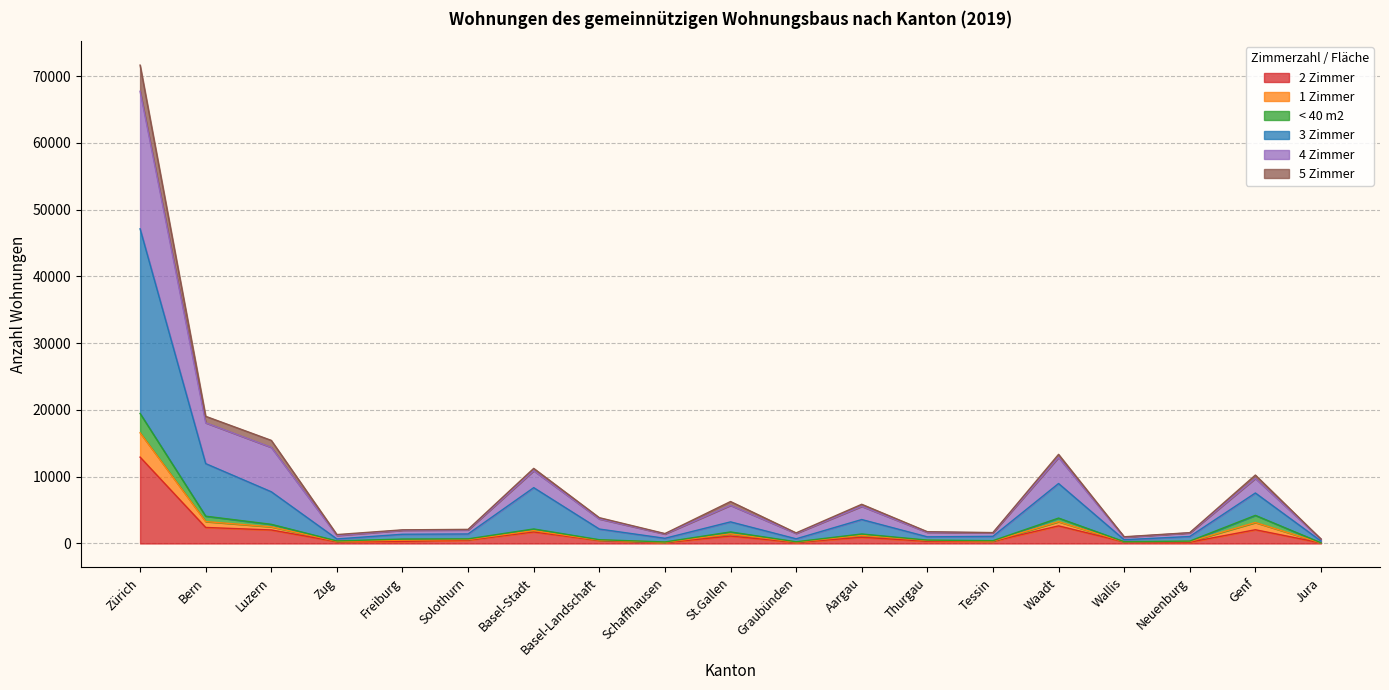

At which category is the sum across all series the highest?

Zürich